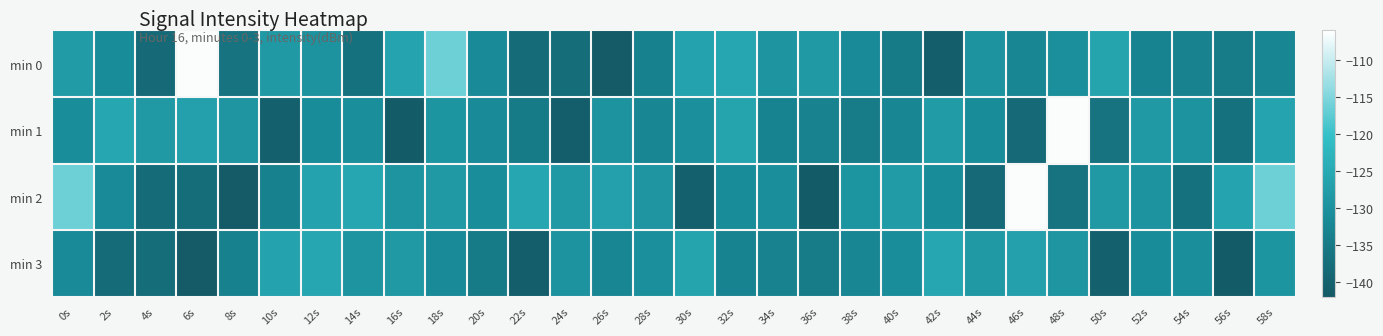

At how many categories does at least one series exceed -120?

6